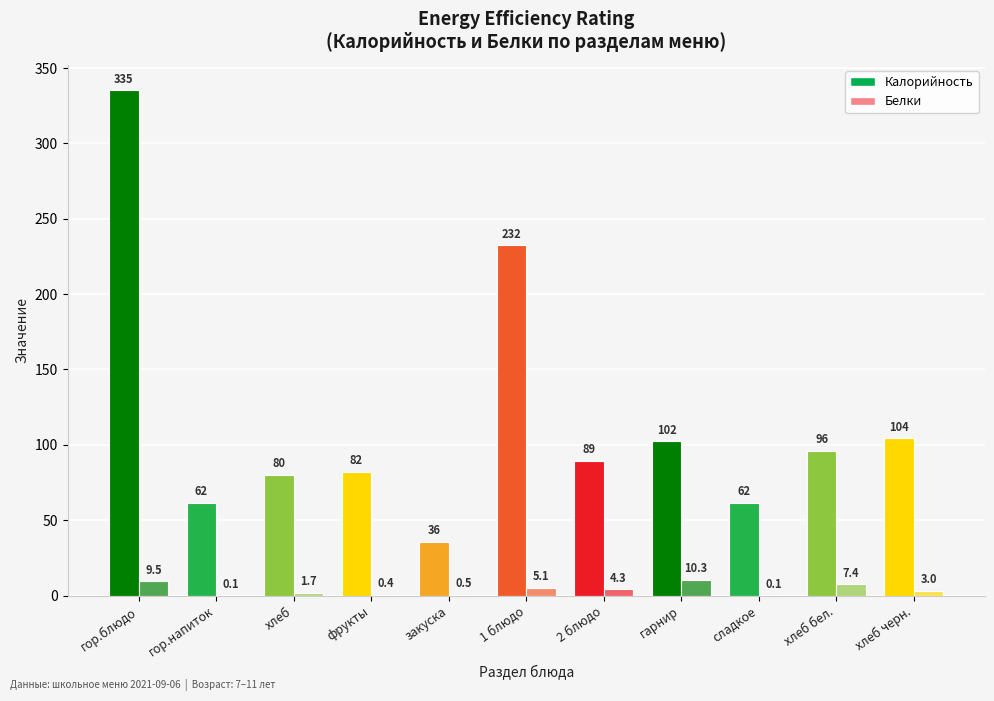

How many values in the Калорийность series exceed 89?

6